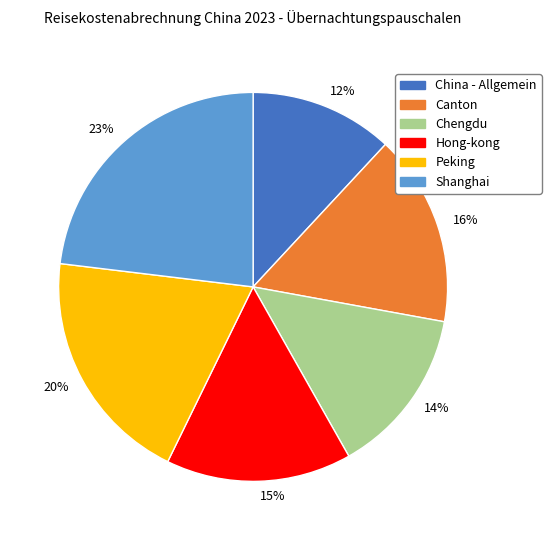

Which slice is the smallest?

12%